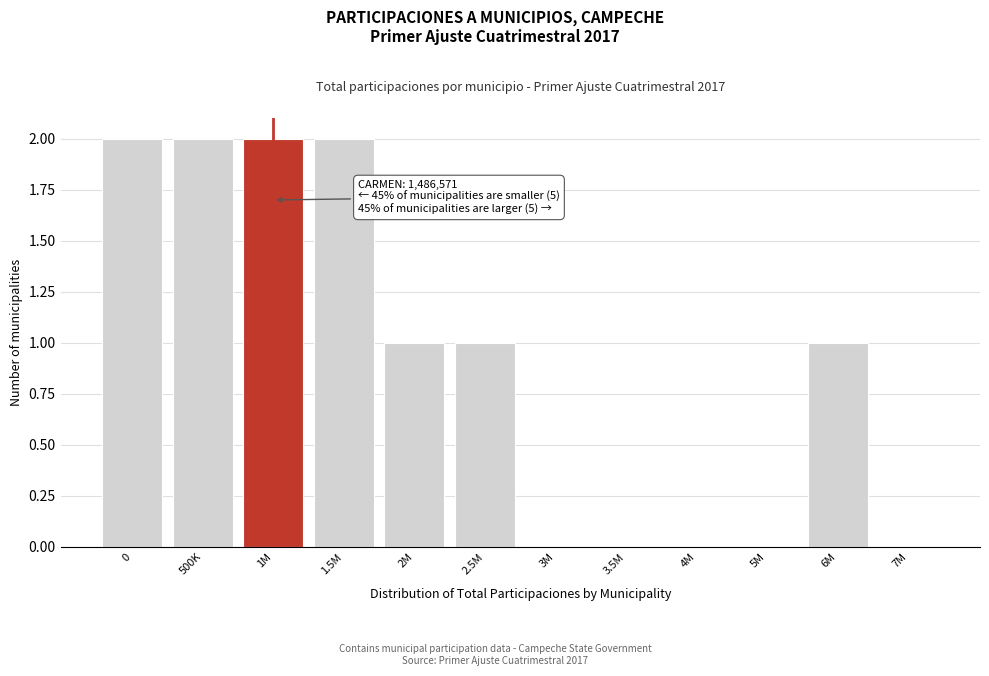

Reading left to right, list all the values displayed in this chart.

0=2	500K=2	1M=2	1.5M=2	2M=1	2.5M=1	3M=0	3.5M=0	4M=0	5M=0	6M=1	7M=0